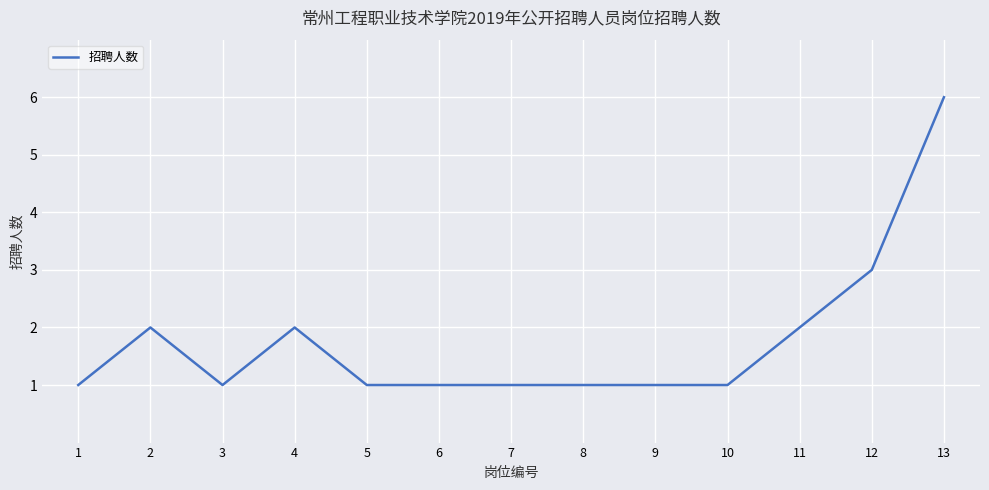

Count the values in the range 1 to 2.

11